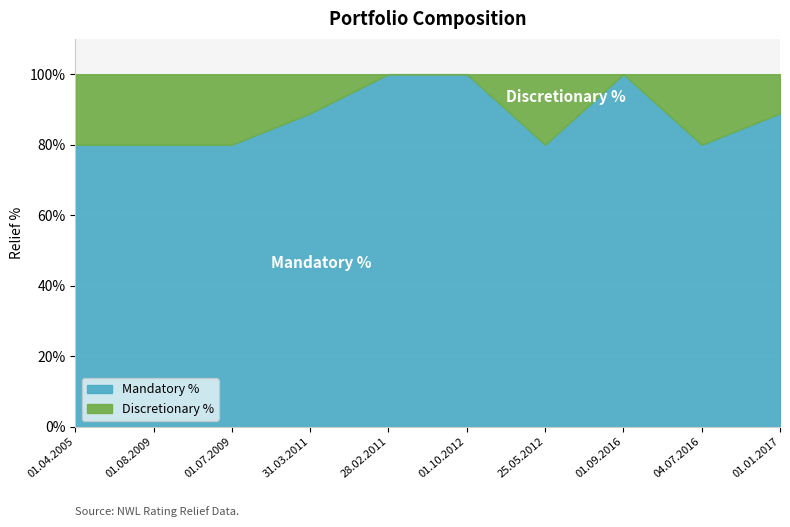

At which category does the chart reach its minimum across all series?

01.04.2005